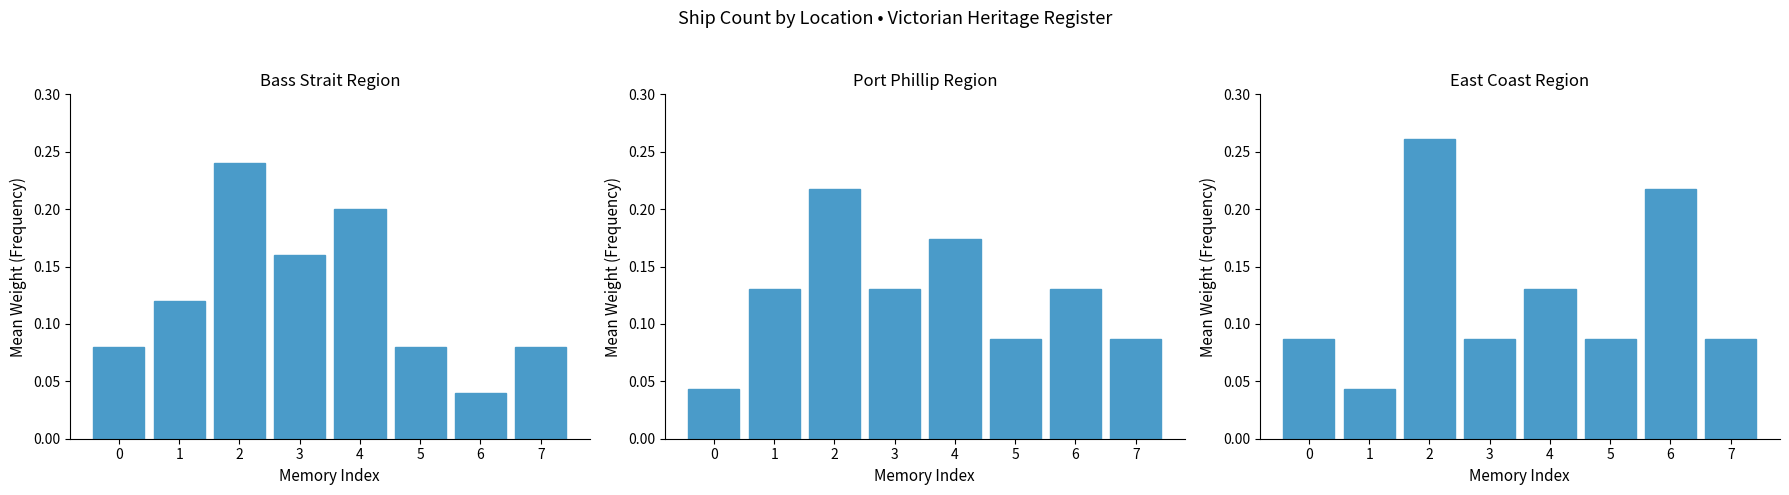

At which category is the sum across all series the highest?

2